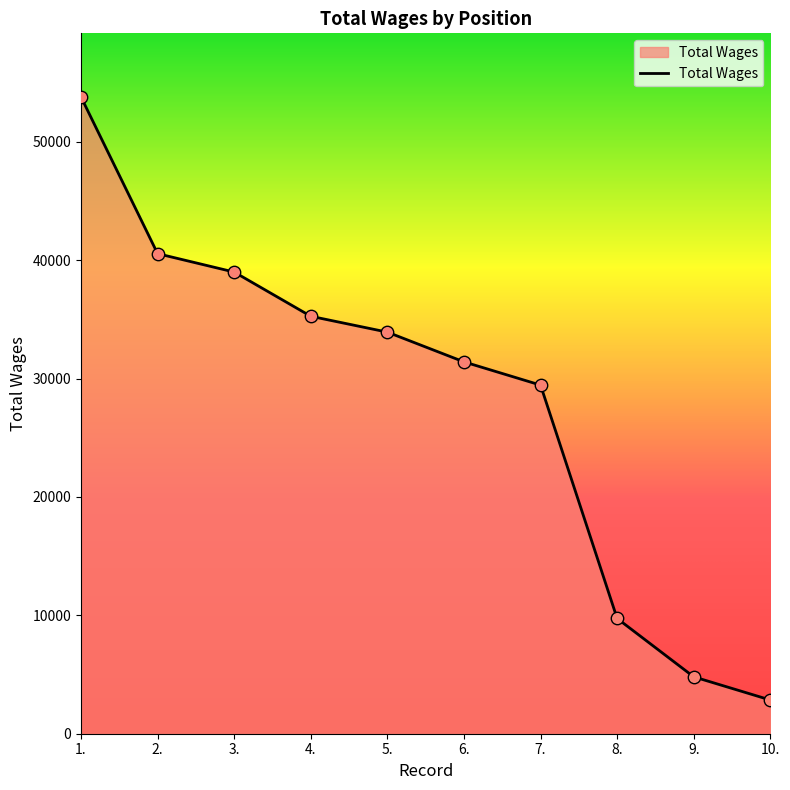

Between 10. and 3., which is larger?

3.